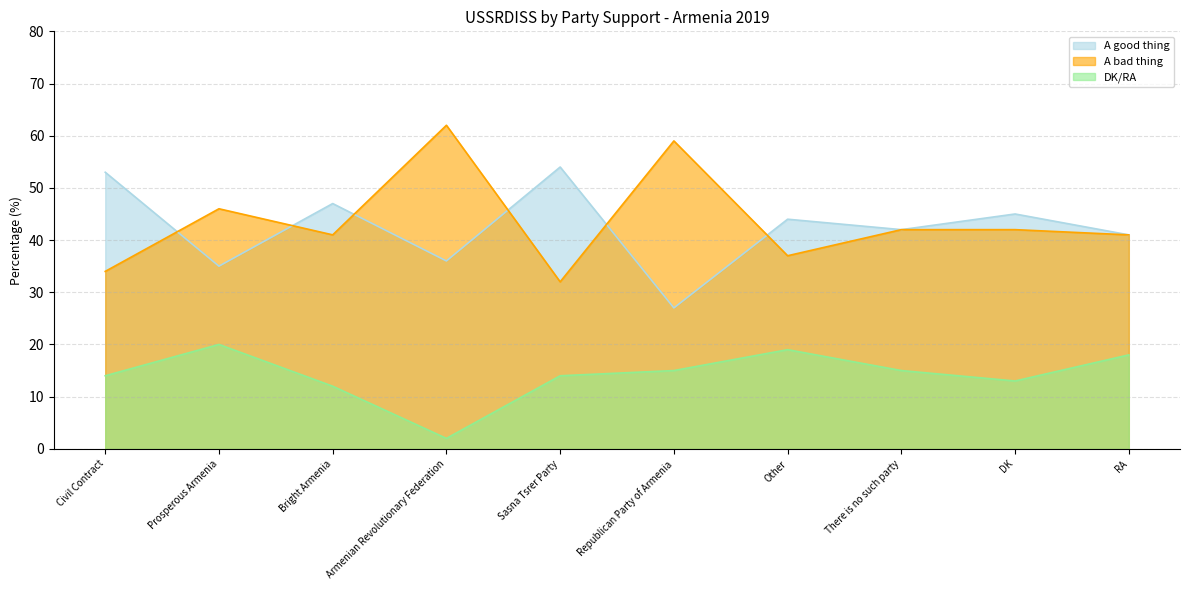

Which has a higher value, Other or RA?

Other